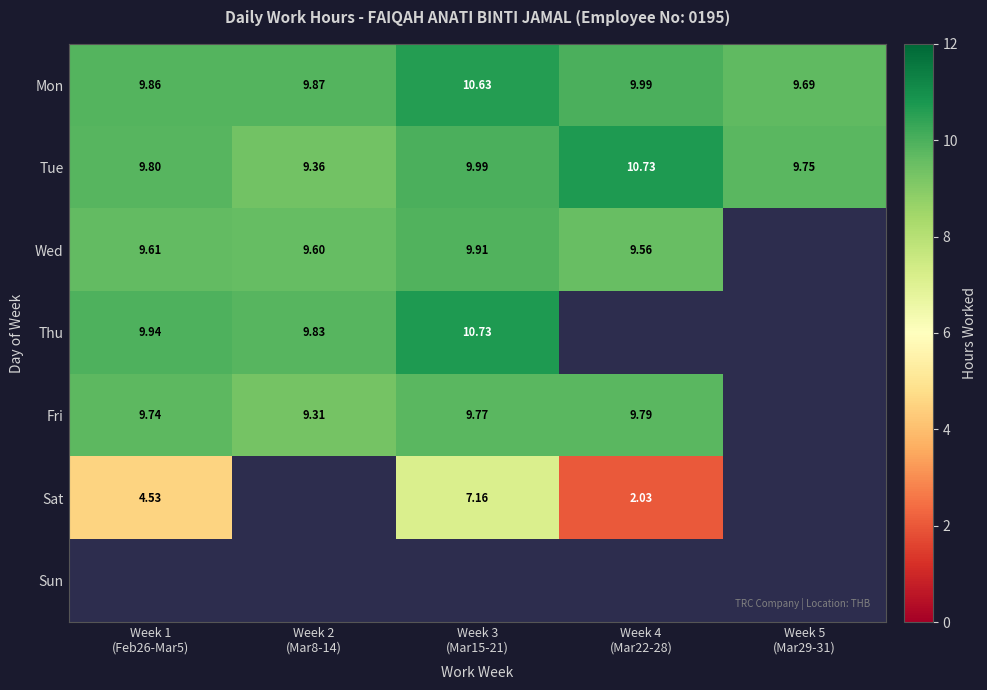

At which category does the chart reach its minimum across all series?

Week 4
(Mar22-28)